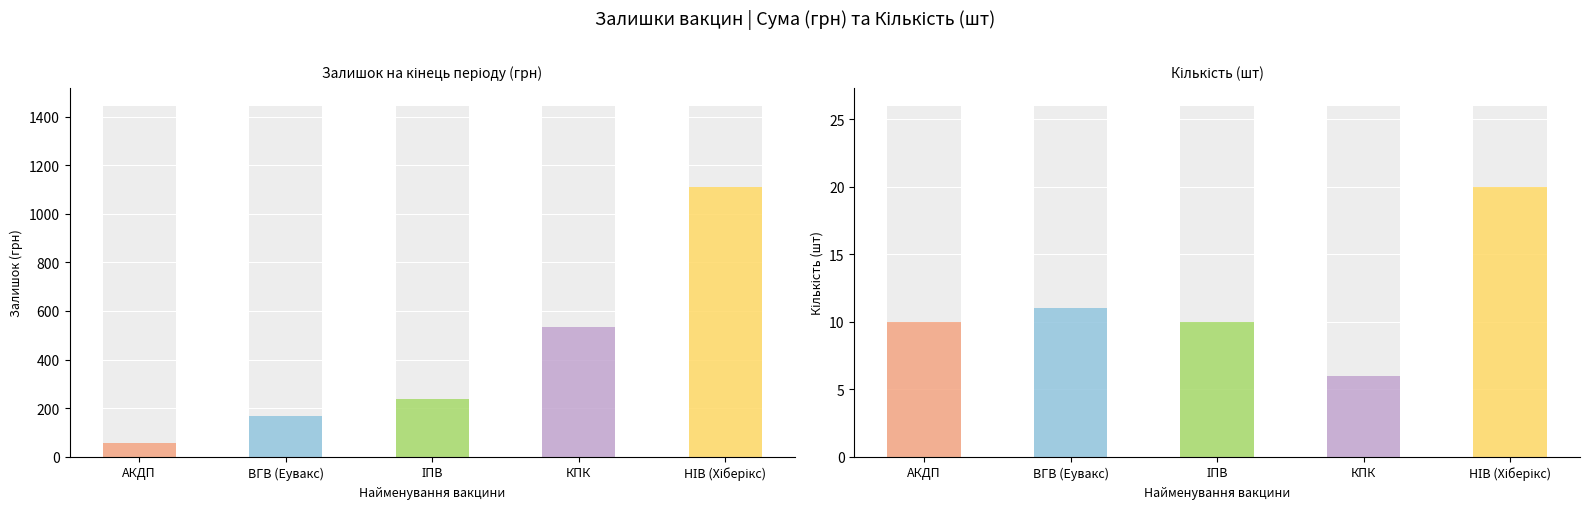

Reading left to right, list all the values displayed in this chart.

Залишок (грн): АКДП=56.3	ВГВ (Еувакс)=167.8	ІПВ=237.7	КПК=532.0	НІВ (Хіберікс)=1111.6
Кількість (шт): АКДП=10.0	ВГВ (Еувакс)=11.0	ІПВ=10.0	КПК=6.0	НІВ (Хіберікс)=20.0